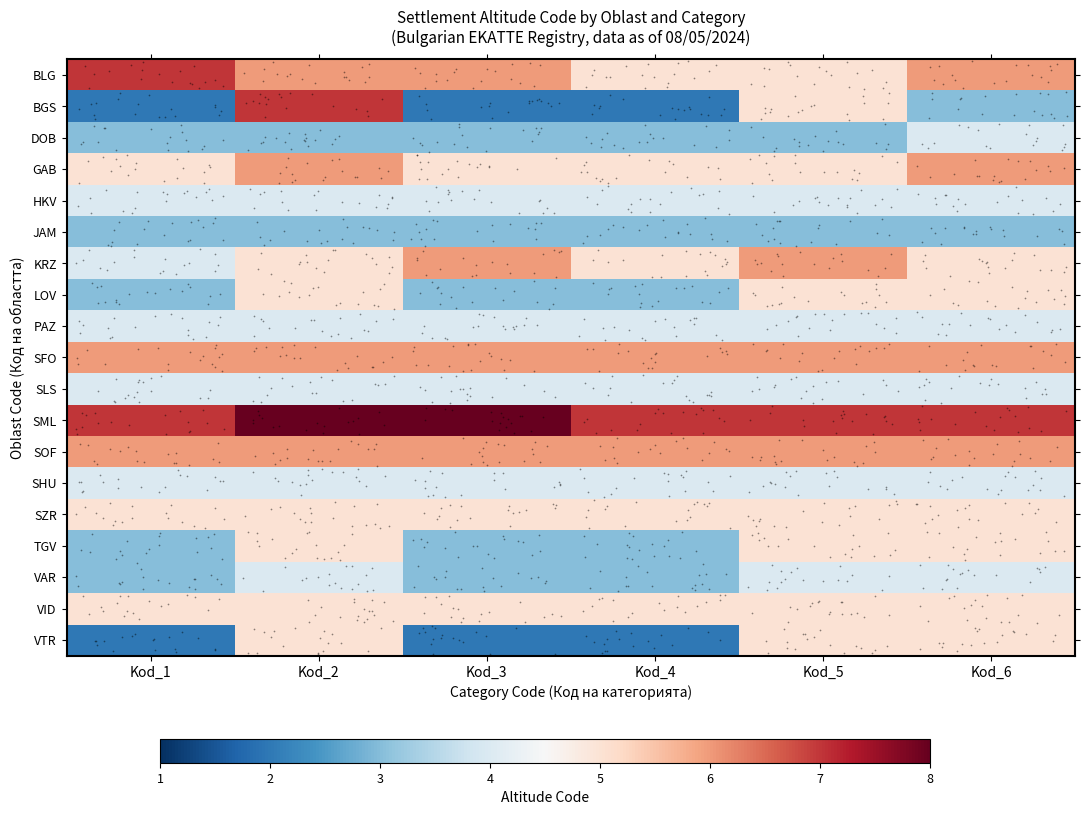

Which series has the largest total across all categories?

SML